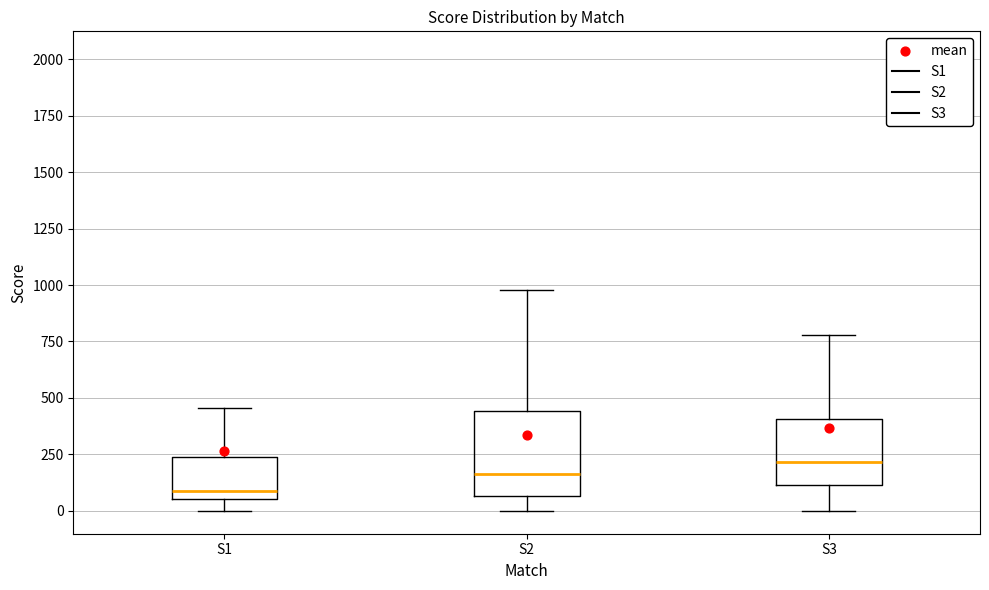

Reading left to right, transcribe this box plot: for each box, give where its median line is, the range the box spans, and where its two whiskers end, as read against the y-axis. The values are not printed on the chart, so give them approximately, as read against the axis.

S1: median 100, box 50 to 250, whiskers 0 to 450
S2: median 150, box 50 to 450, whiskers 0 to 1000
S3: median 200, box 100 to 400, whiskers 0 to 800